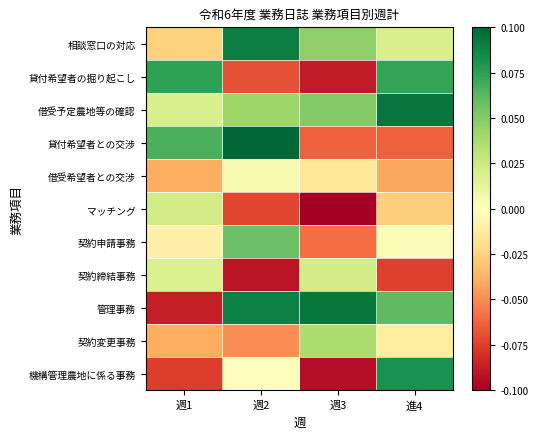

What is the total value across all series at 週3?

-0.2